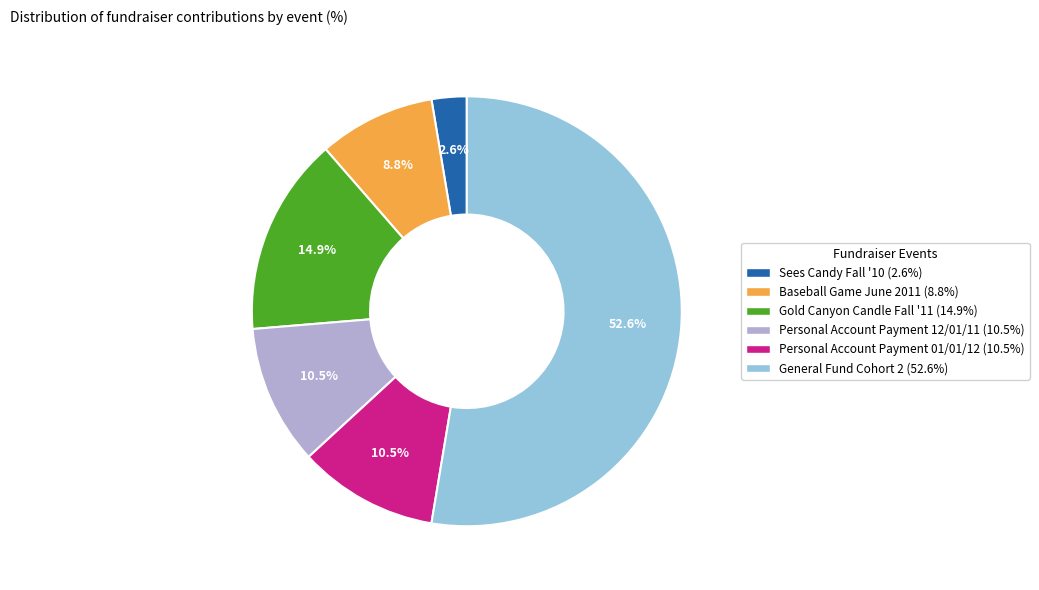

True or false: General Fund Cohort 2 accounts for 53% of the total.

True